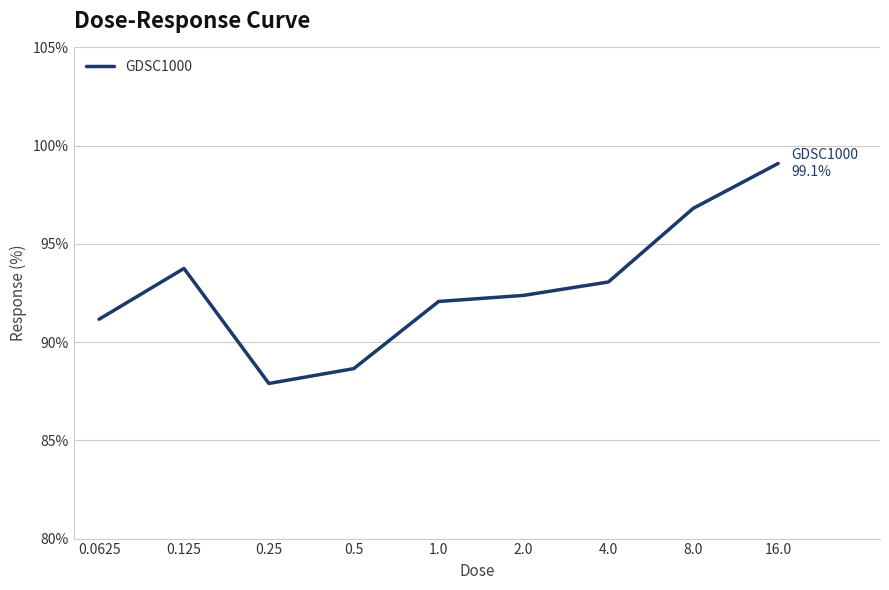

Reading left to right, list all the values displayed in this chart.

91.2	93.8	87.9	88.7	92.1	92.4	93.1	96.8	99.1